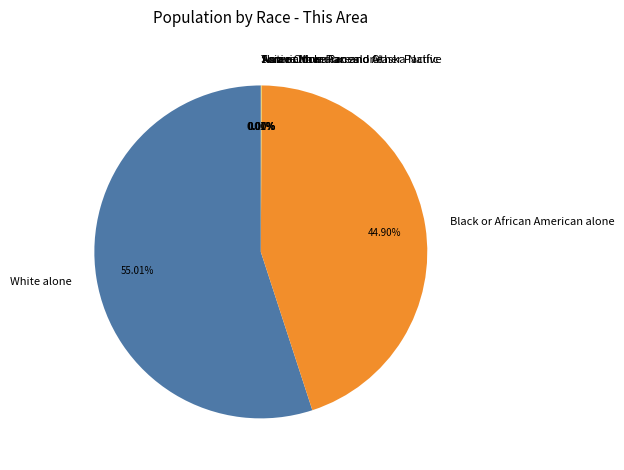

Do Native Hawaiian and Other Pacific and Black or African American alone together represent more than half of the pie?

No